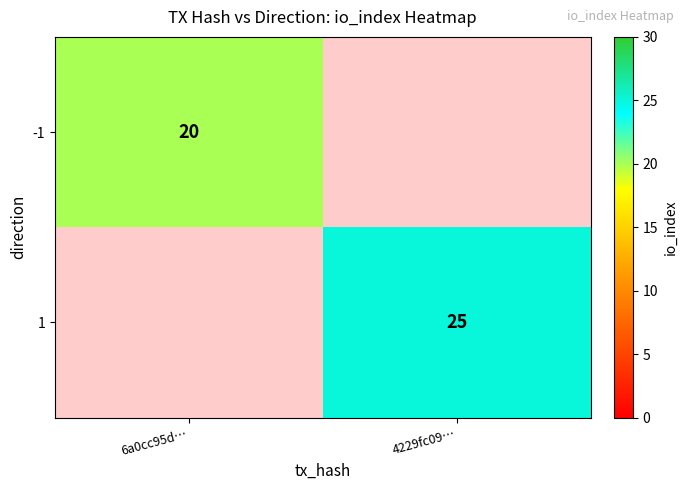

Is it true that 1 equals 12 at 4229fc09…?

False